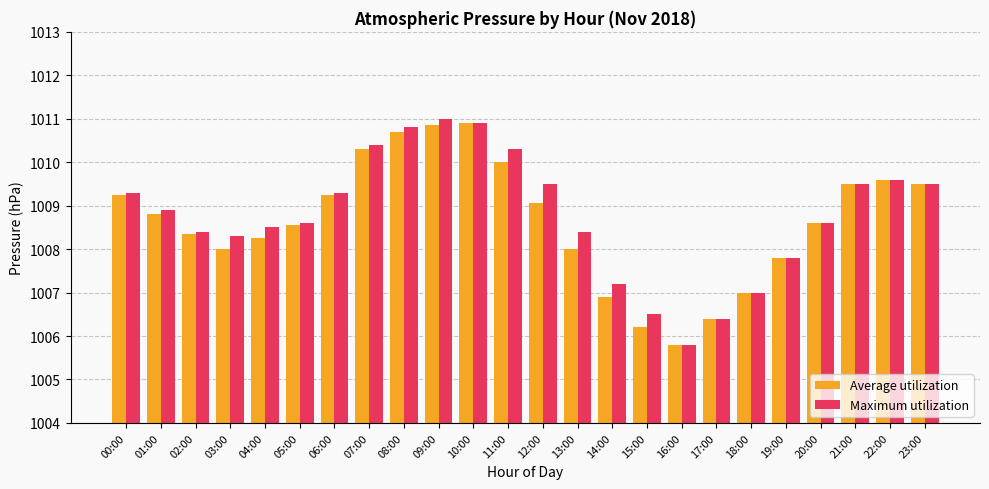

The Average utilization series shows 1010.3 at 07:00. True or false?

True